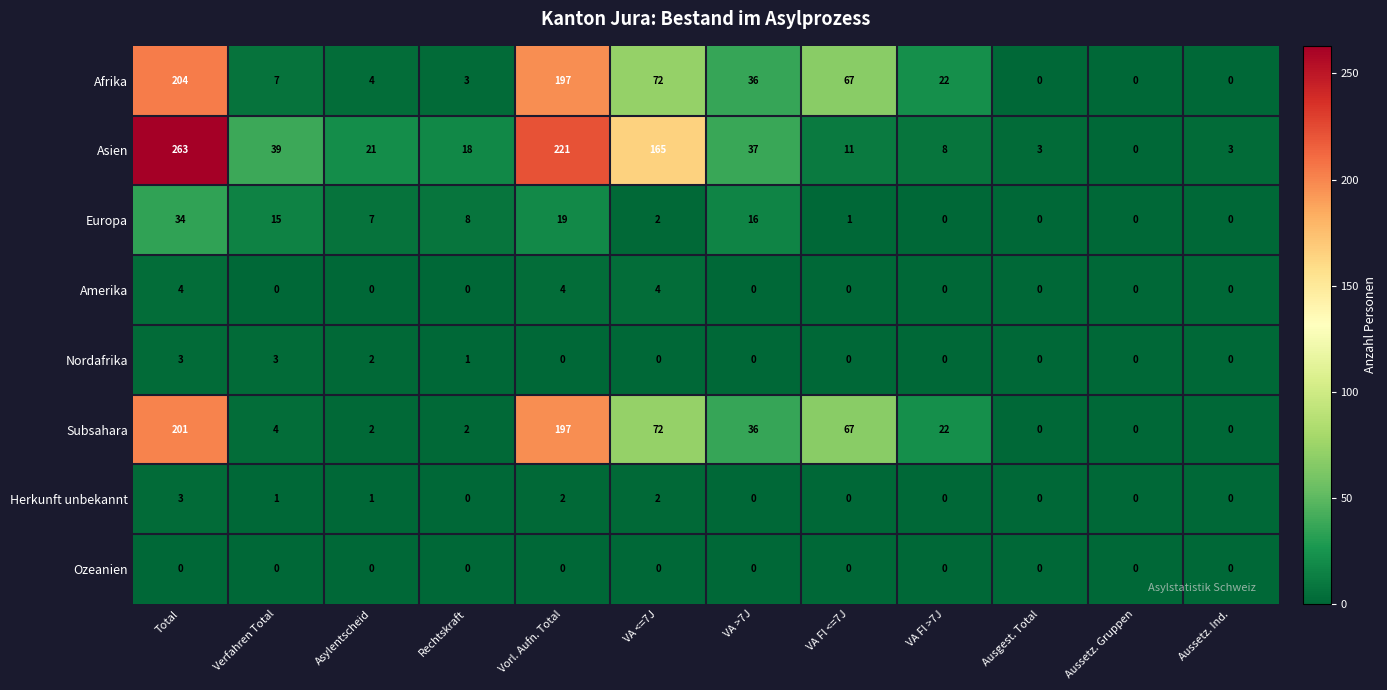

What is the difference between the Asien values at VA Fl >7J and Rechtskraft?

10